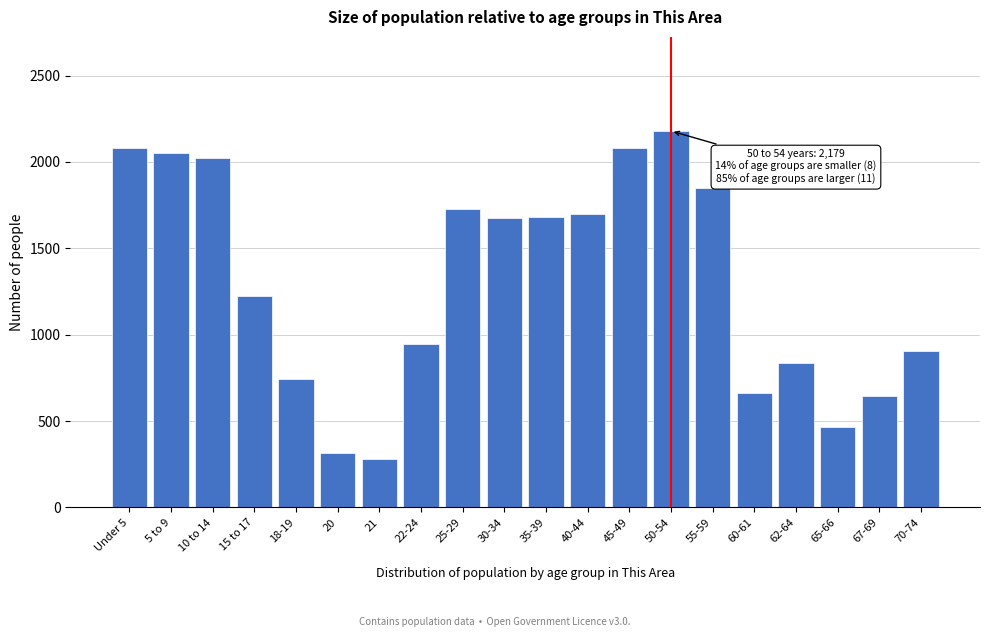

What is the maximum value shown in the chart?

2179